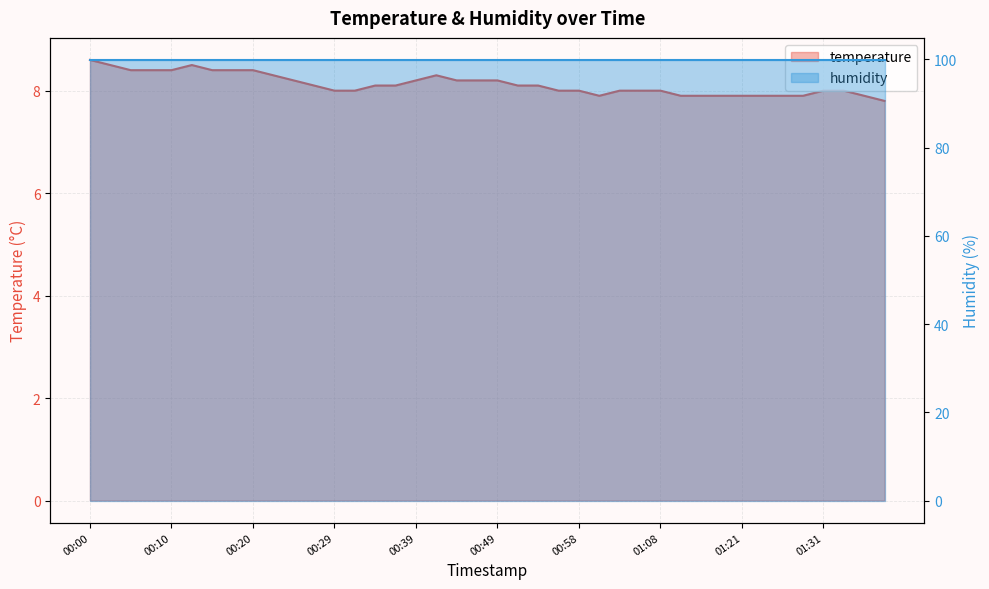

What value does the data have at 00:34?

8.1